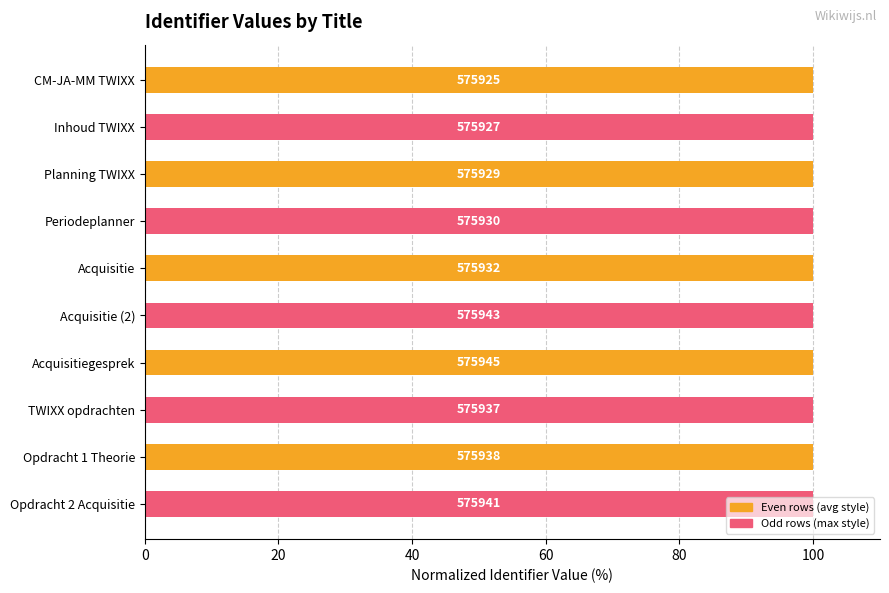

What is the sum of all values?

1000.0